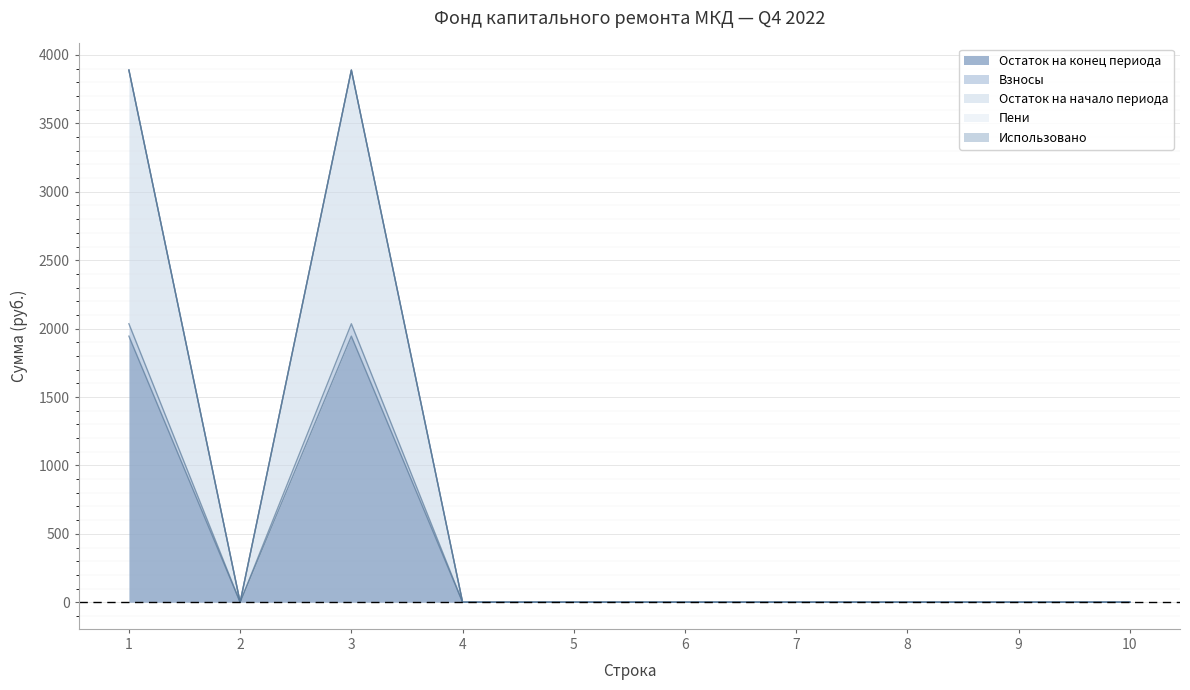

Count the number of categories in the chart.

10